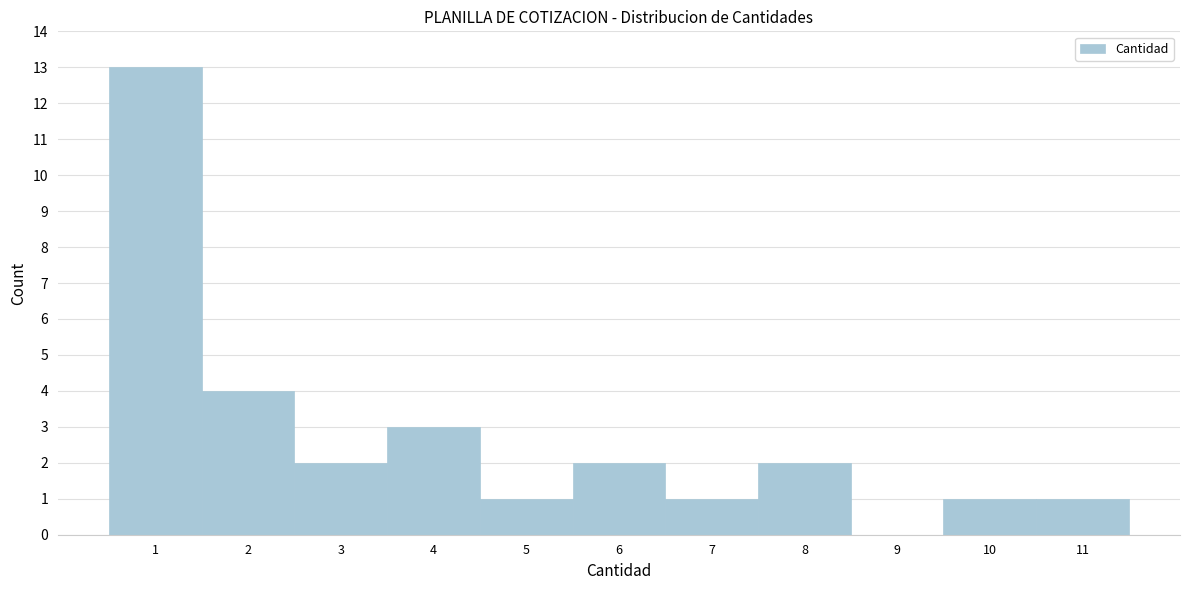

Reading left to right, transcribe this chart: for each bar, give the range it covers on the x-axis and its height. The values are not printed on the chart, so give them approximately, as read against the axis.

0.5 to 1.5: 13
1.5 to 2.5: 4
2.5 to 3.5: 2
3.5 to 4.5: 3
4.5 to 5.5: 1
5.5 to 6.5: 2
6.5 to 7.5: 1
7.5 to 8.5: 2
8.5 to 9.5: 0
9.5 to 10.5: 1
10.5 to 11.5: 1